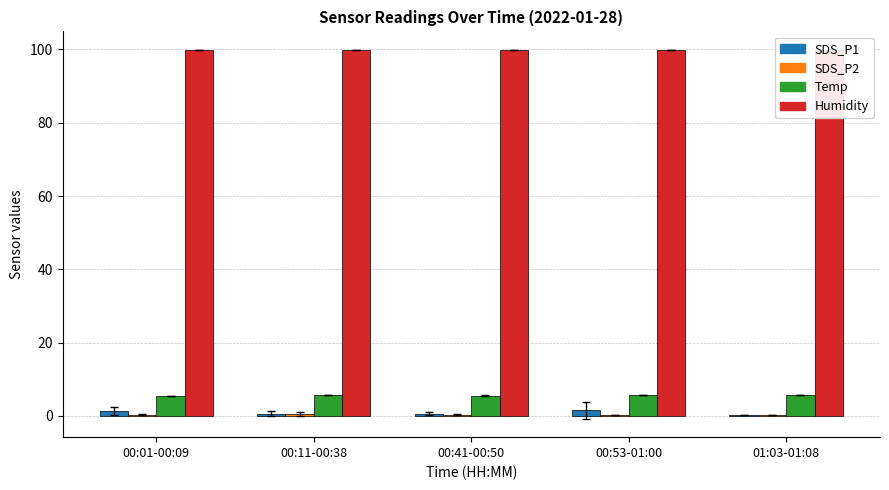

How many groups of bars are there?

5